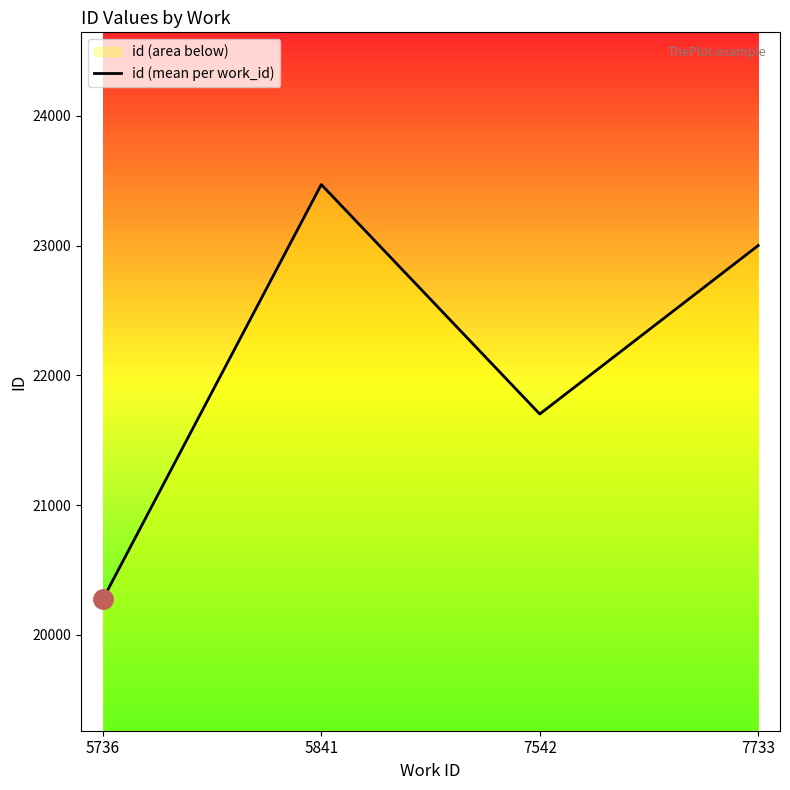

How many values are below 23001?

2